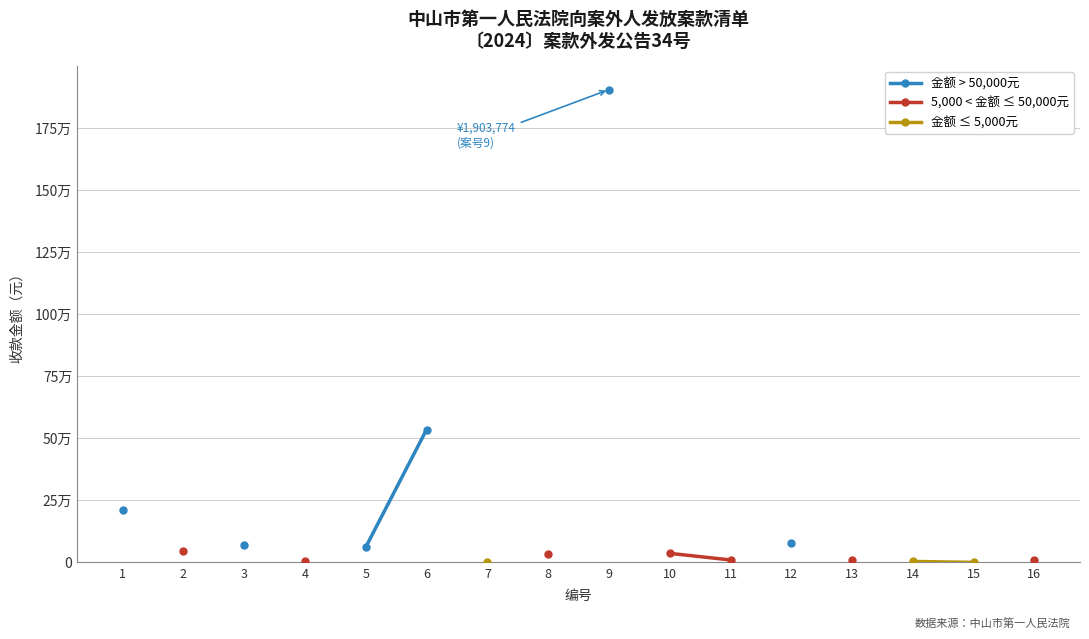

What are all the series names shown in the legend?

金额 > 50,000元, 5,000 < 金额 ≤ 50,000元, 金额 ≤ 5,000元